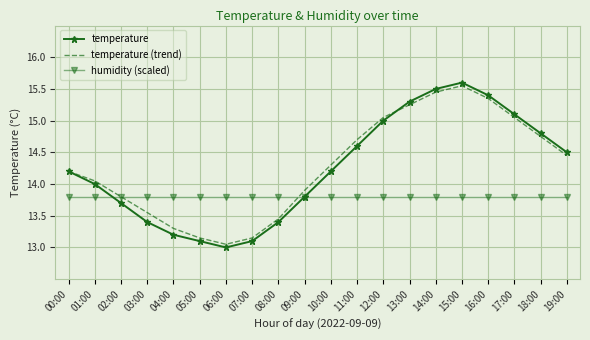

What is the total value across all series at 11:00?

43.1